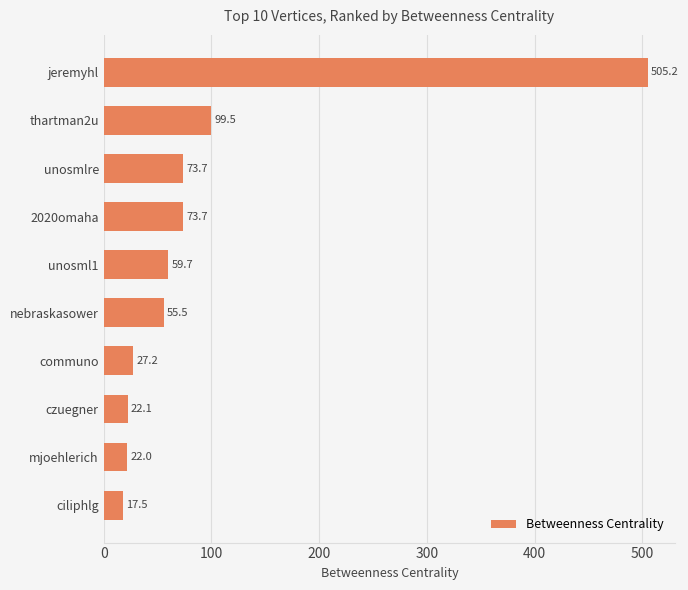

What is the sum of all values?

956.0